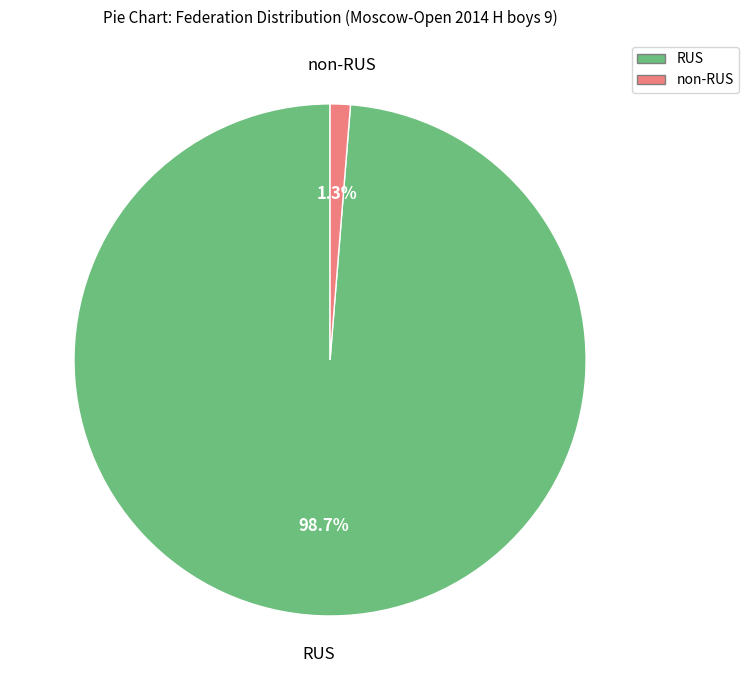

Does any single category account for the majority?

Yes